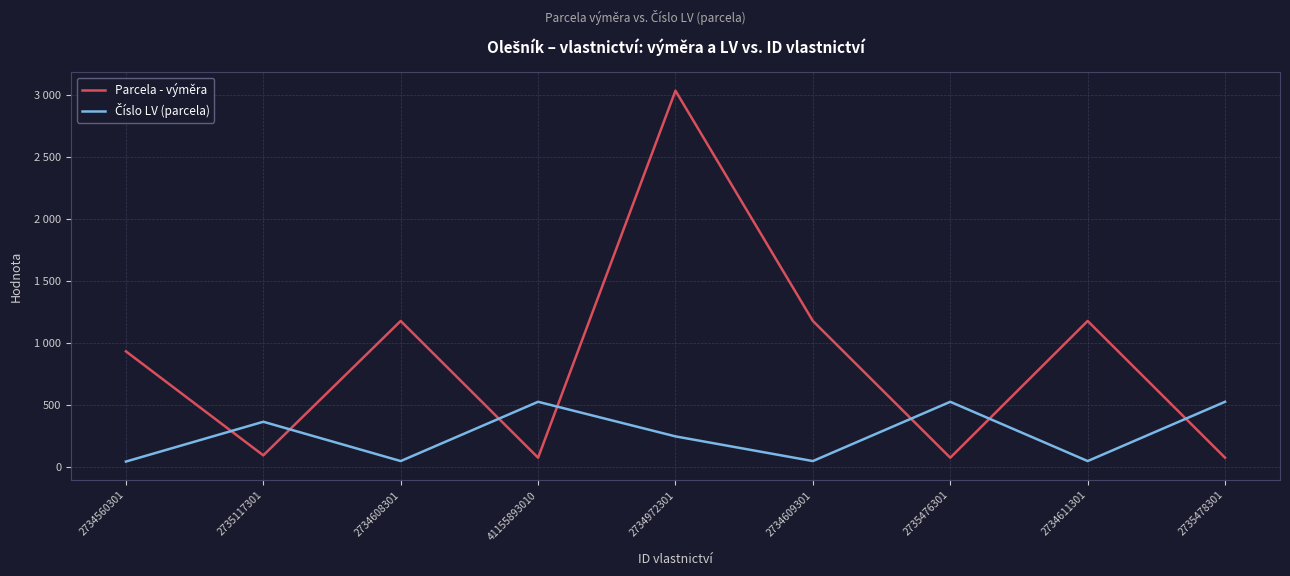

The value of Parcela - výměra at 2734611301 is 1179. True or false?

True